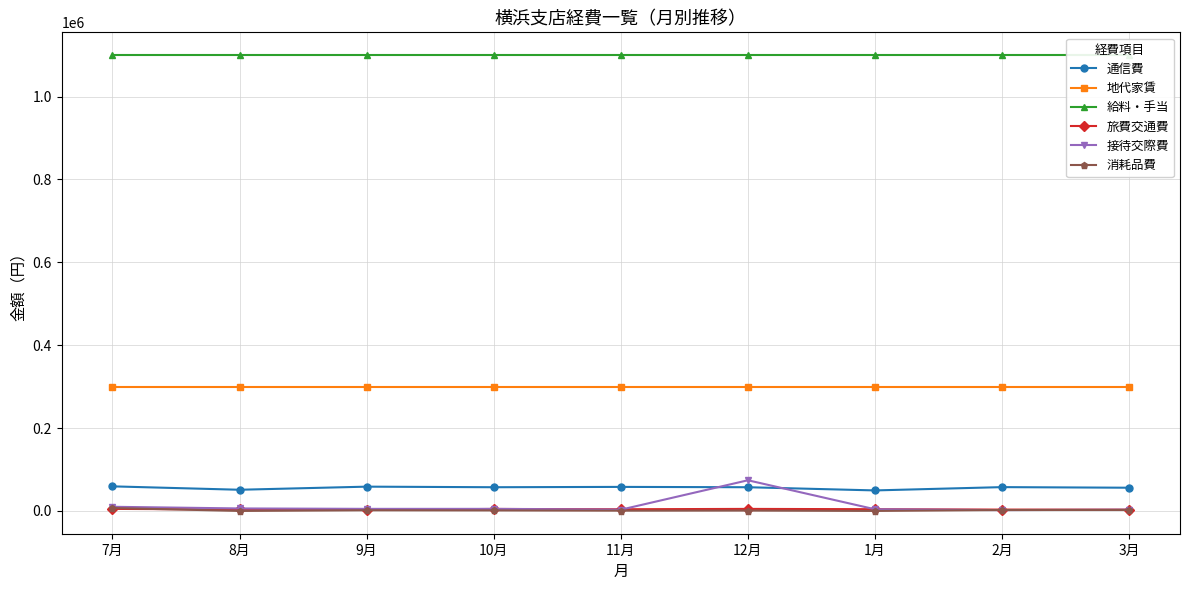

Reading right to left, transcribe all the data shown in this chart.

通信費: 3月=56020	2月=57460	1月=49500	12月=57200	11月=58000	10月=57200	9月=58600	8月=51100	7月=59300
地代家賃: 3月=300000	2月=300000	1月=300000	12月=300000	11月=300000	10月=300000	9月=300000	8月=300000	7月=300000
給料・手当: 3月=1100000	2月=1100000	1月=1100000	12月=1100000	11月=1100000	10月=1100000	9月=1100000	8月=1100000	7月=1100000
旅費交通費: 3月=3100	2月=3200	1月=4200	12月=4900	11月=4060	10月=4800	9月=2700	8月=3500	7月=4900
接待交際費: 3月=3000	2月=2000	1月=4000	12月=74000	11月=3000	10月=5000	9月=5000	8月=6000	7月=10000
消耗品費: 3月=2400	2月=2300	1月=0	12月=900	11月=680	10月=1280	9月=1650	8月=0	7月=7000